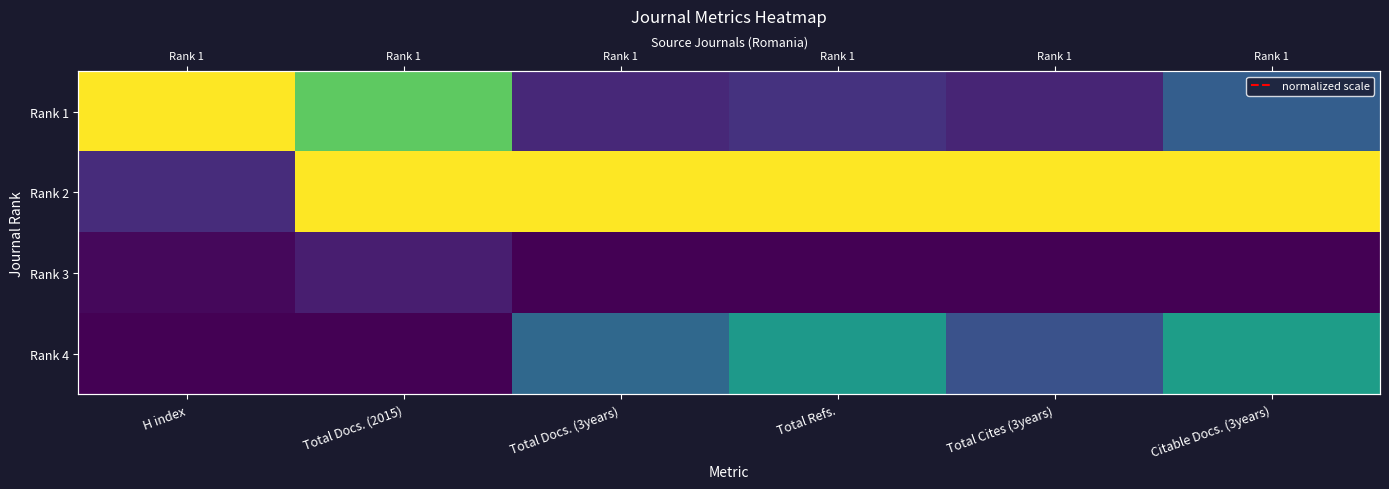

At which label is Rank 4 closest to 0?

H index